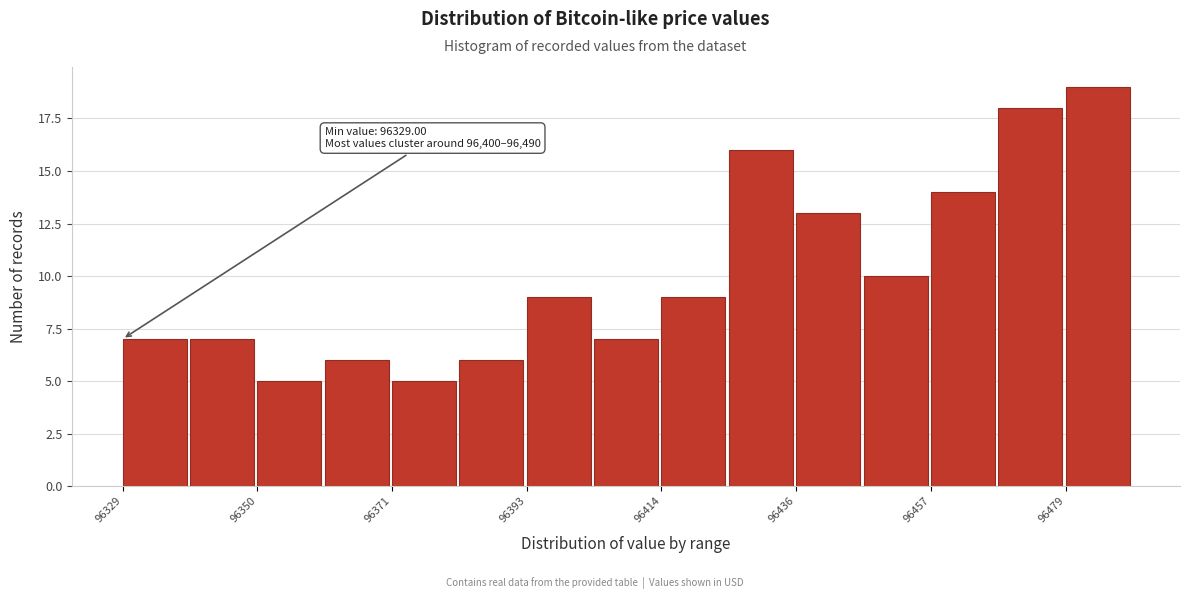

Around what value on the x-axis is the tallest bar? Give the approximate position of its centre, as read against the axis.

96485